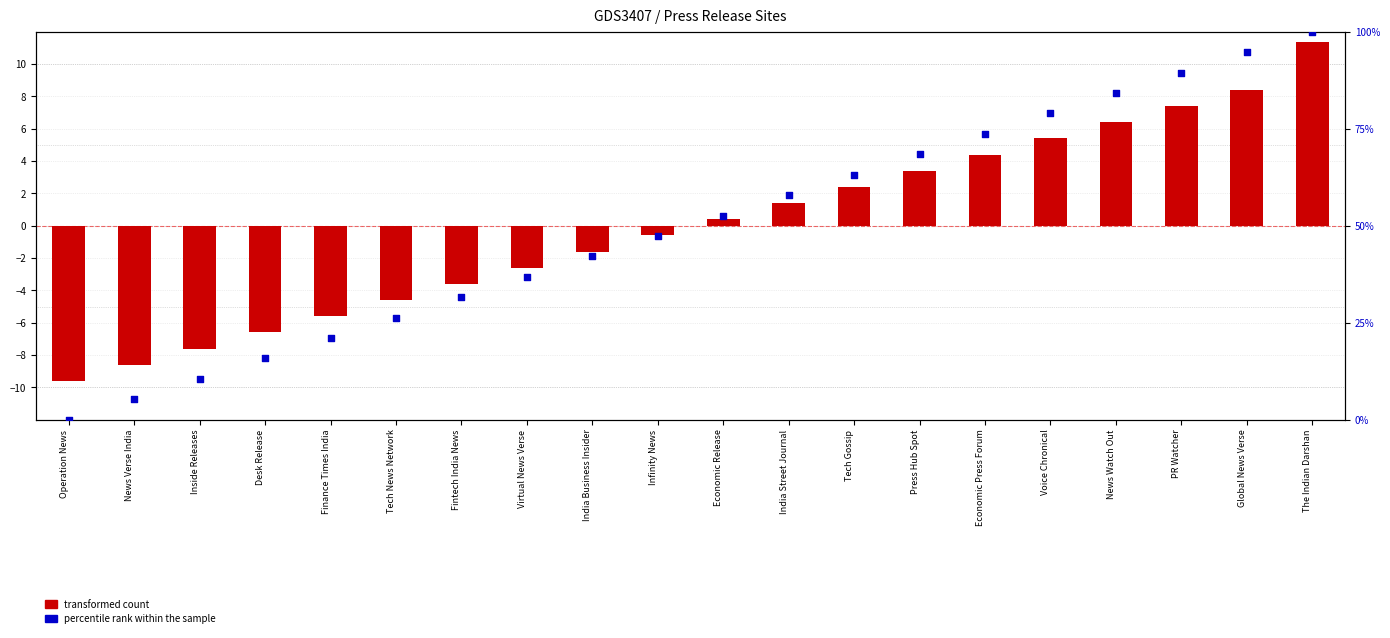

Which series reaches the maximum Y coordinate?

percentile rank within the sample